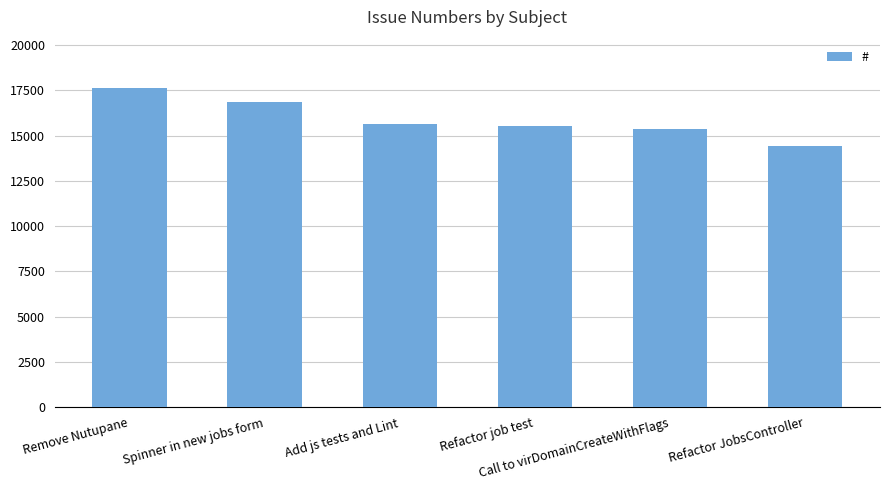

What is the sum of all values?

95502